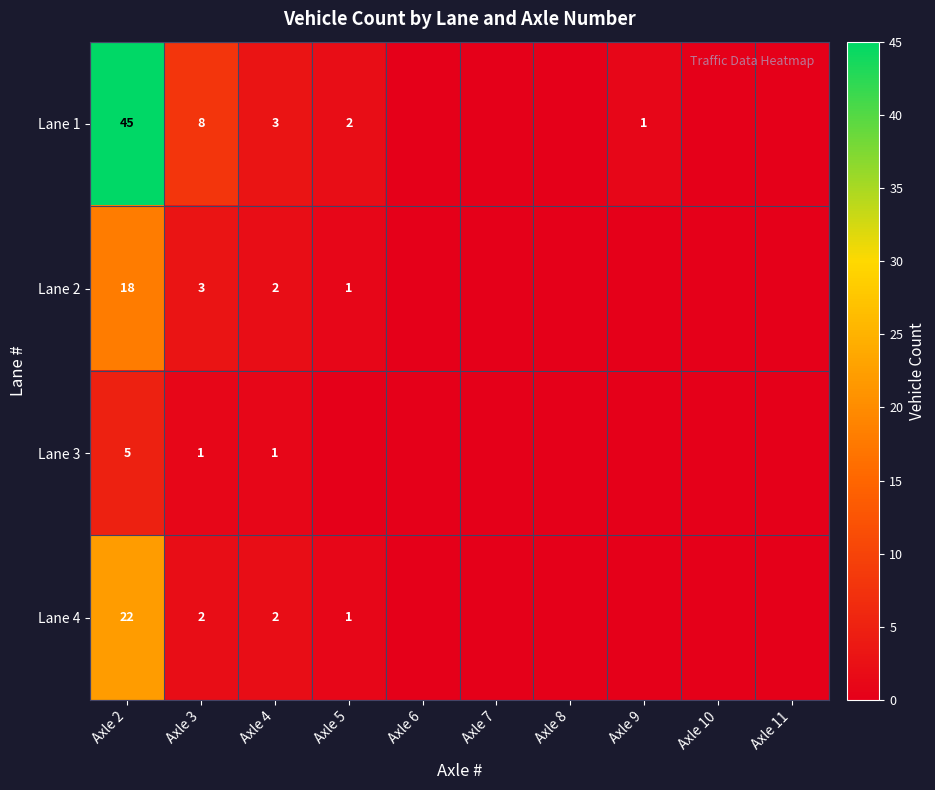

The value of Lane 4 at Axle 2 is 13. True or false?

False